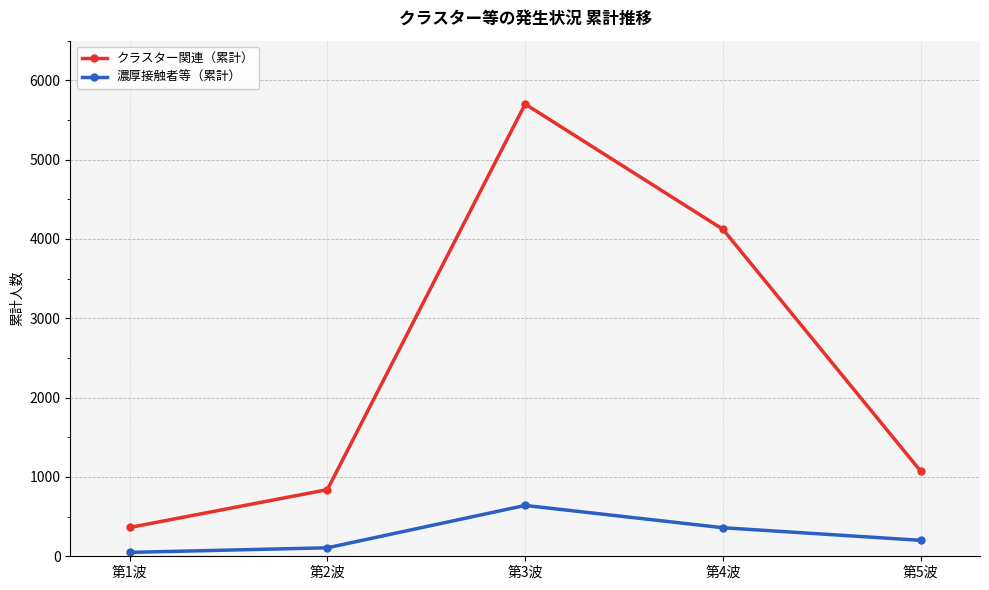

What is the difference between the maximum and minimum values in the クラスター関連（累計） series?

5338